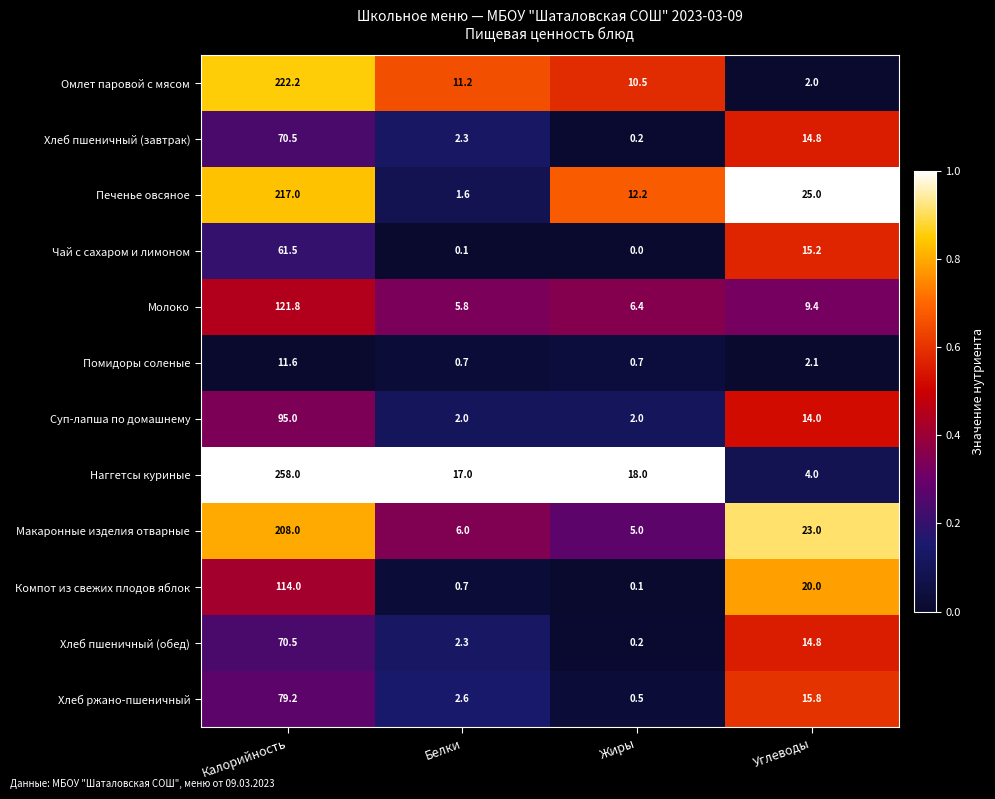

Which series has the largest total across all categories?

Наггетсы куриные